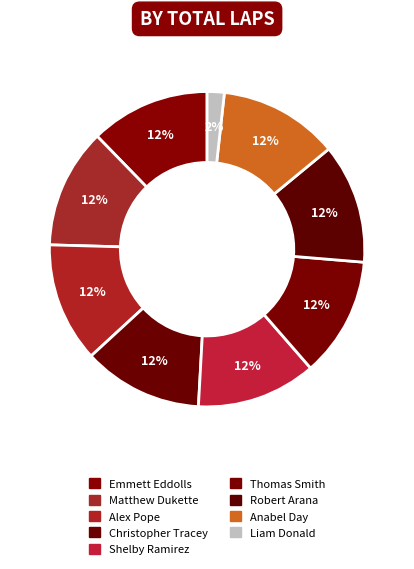

Is it true that Liam Donald is 2% of the pie?

True